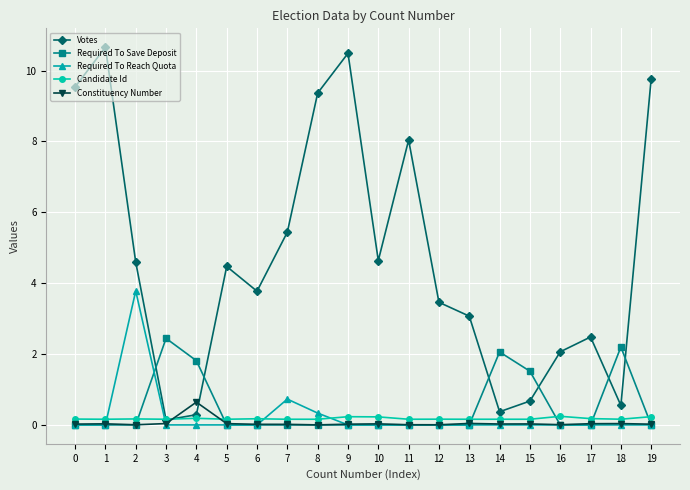

How many lines are shown in the chart?

5